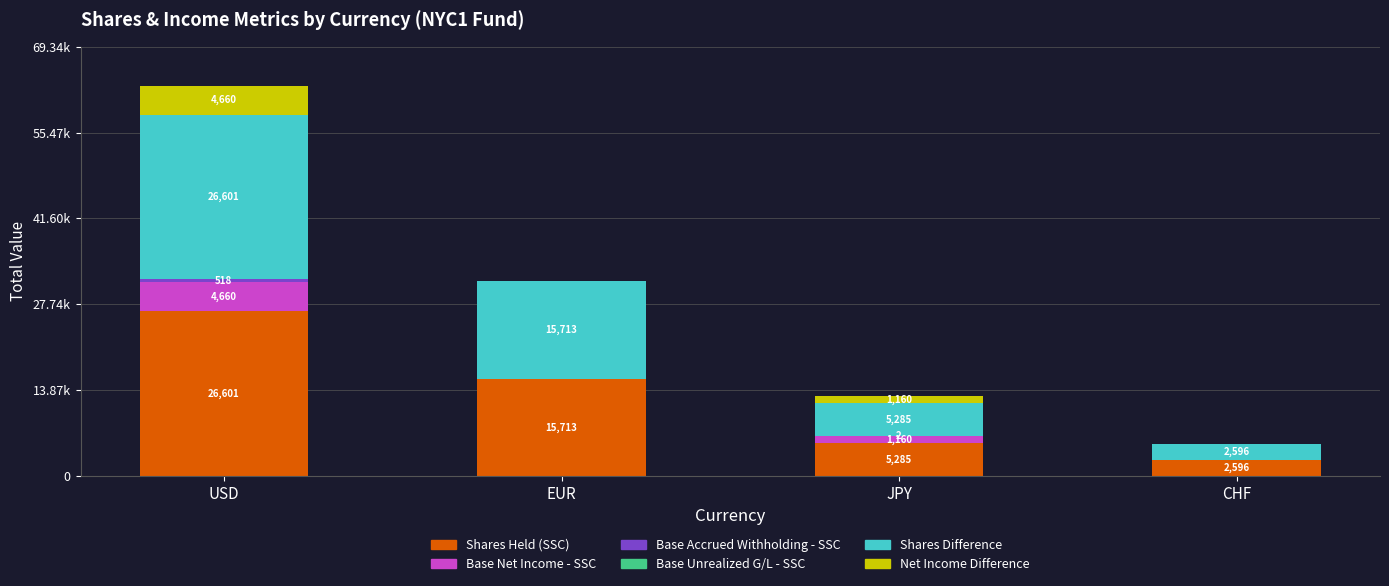

Which series has the widest spread of values?

Shares Held (SSC)